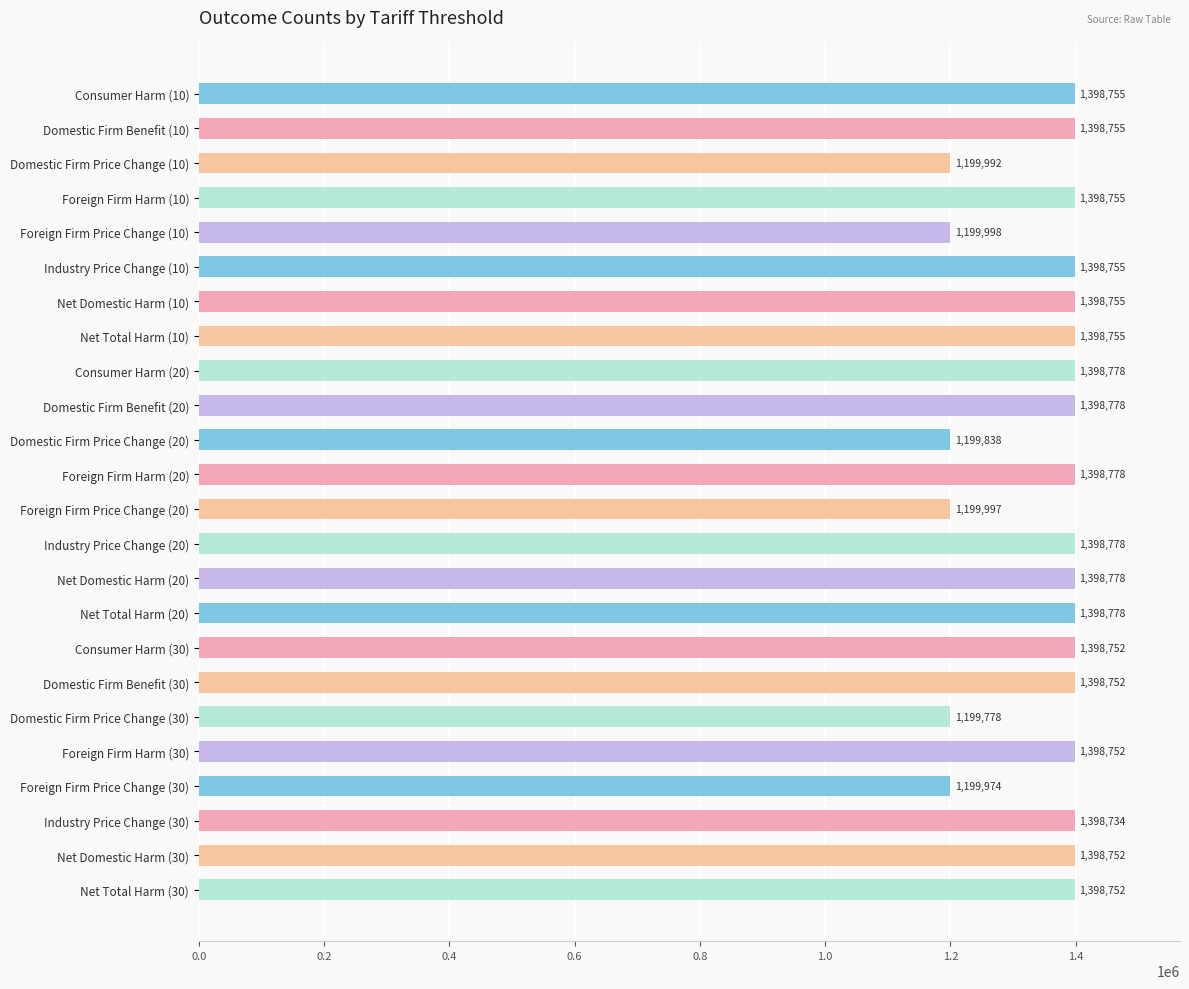

What position from the top is Foreign Firm Harm (10)?

4